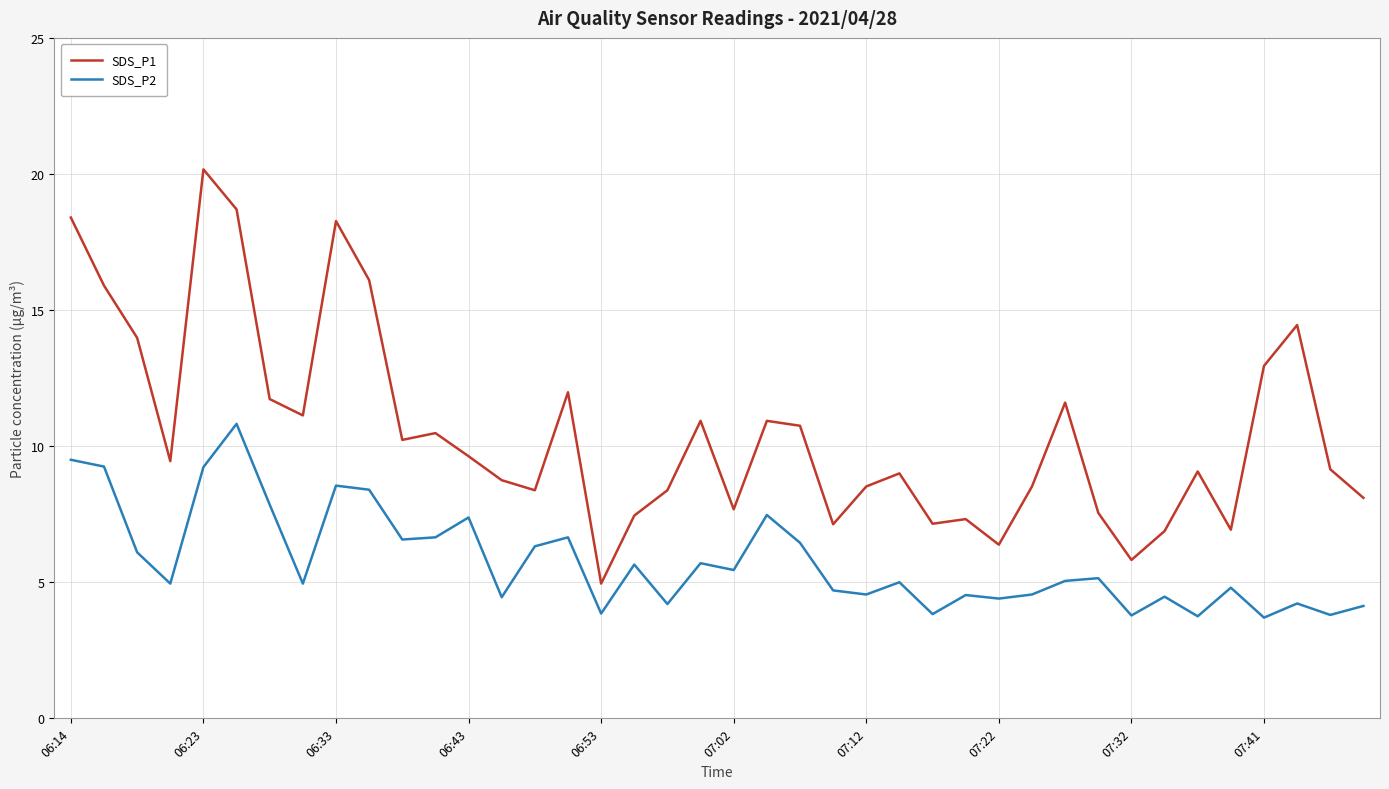

Which series has the largest range (max minus min)?

SDS_P1